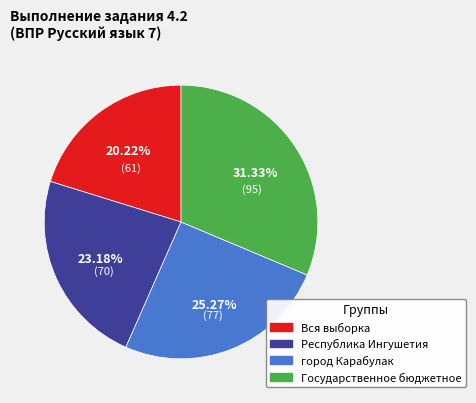

Count the number of slices in the pie.

4